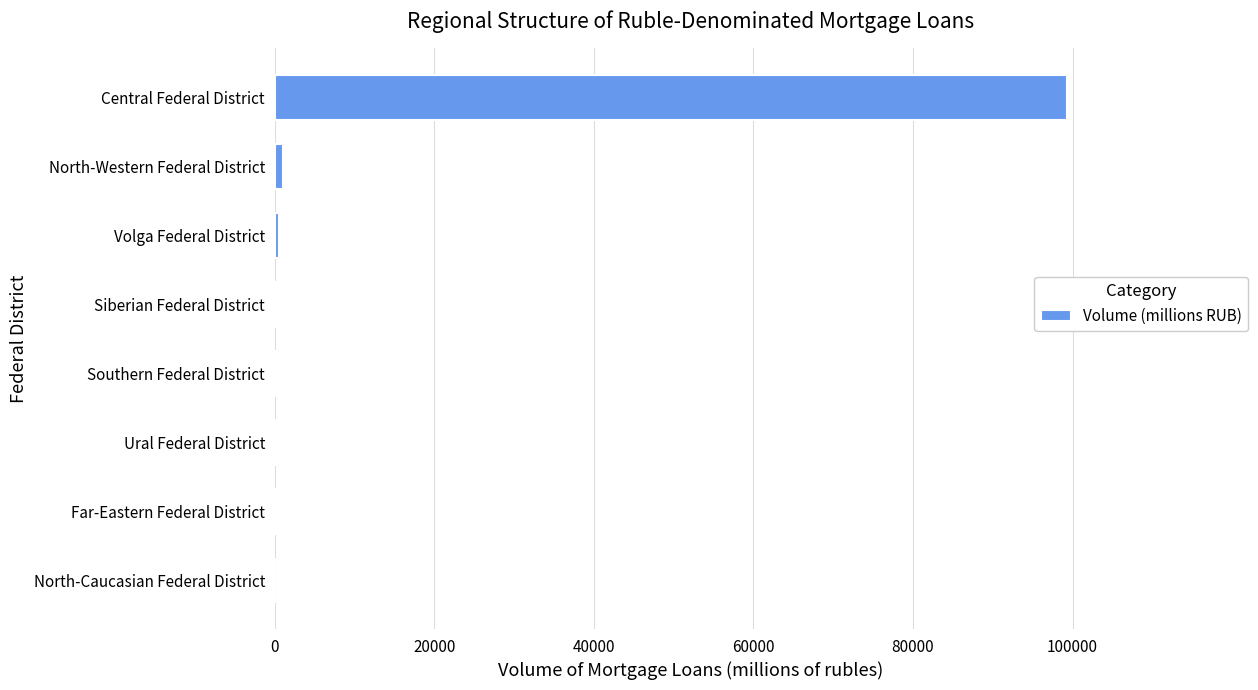

True or false: the data shows -55901 at North-Caucasian Federal District.

False